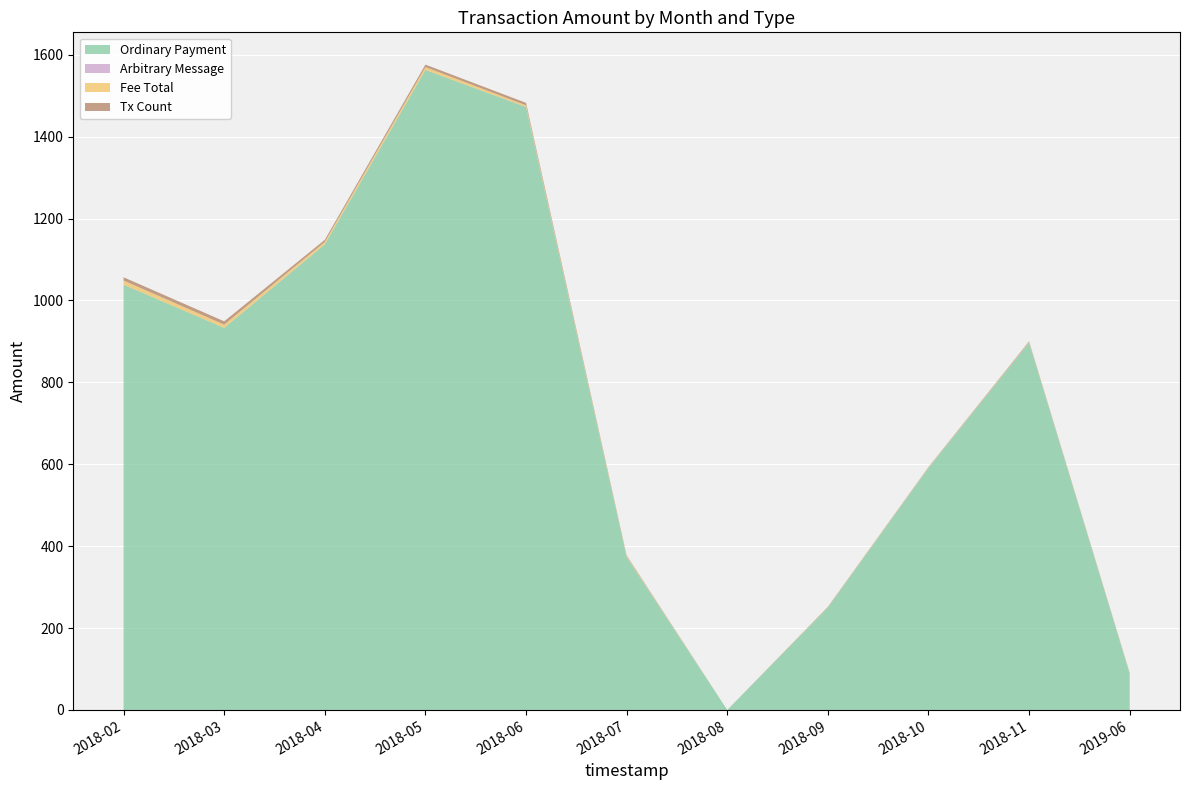

Reading left to right, extract all data points from this chart.

Ordinary Payment: 2018-02=1038.7	2018-03=933.1	2018-04=1137.1	2018-05=1563.0	2018-06=1472.5	2018-07=373.4	2018-08=0.0	2018-09=250.1	2018-10=591.2	2018-11=897.0	2019-06=88.8
Arbitrary Message: 2018-02=0.0	2018-03=0.0	2018-04=0.0	2018-05=0.0	2018-06=0.0	2018-07=0.0	2018-08=0.0	2018-09=0.0	2018-10=0.0	2018-11=0.0	2019-06=0.0
Fee Total: 2018-02=10.0	2018-03=8.0	2018-04=6.0	2018-05=7.0	2018-06=4.1	2018-07=2.0	2018-08=0.0	2018-09=1.0	2018-10=1.0	2018-11=1.2	2019-06=1.0
Tx Count: 2018-02=8.0	2018-03=8.0	2018-04=5.0	2018-05=6.0	2018-06=6.0	2018-07=2.0	2018-08=0.0	2018-09=1.0	2018-10=1.0	2018-11=2.0	2019-06=1.0